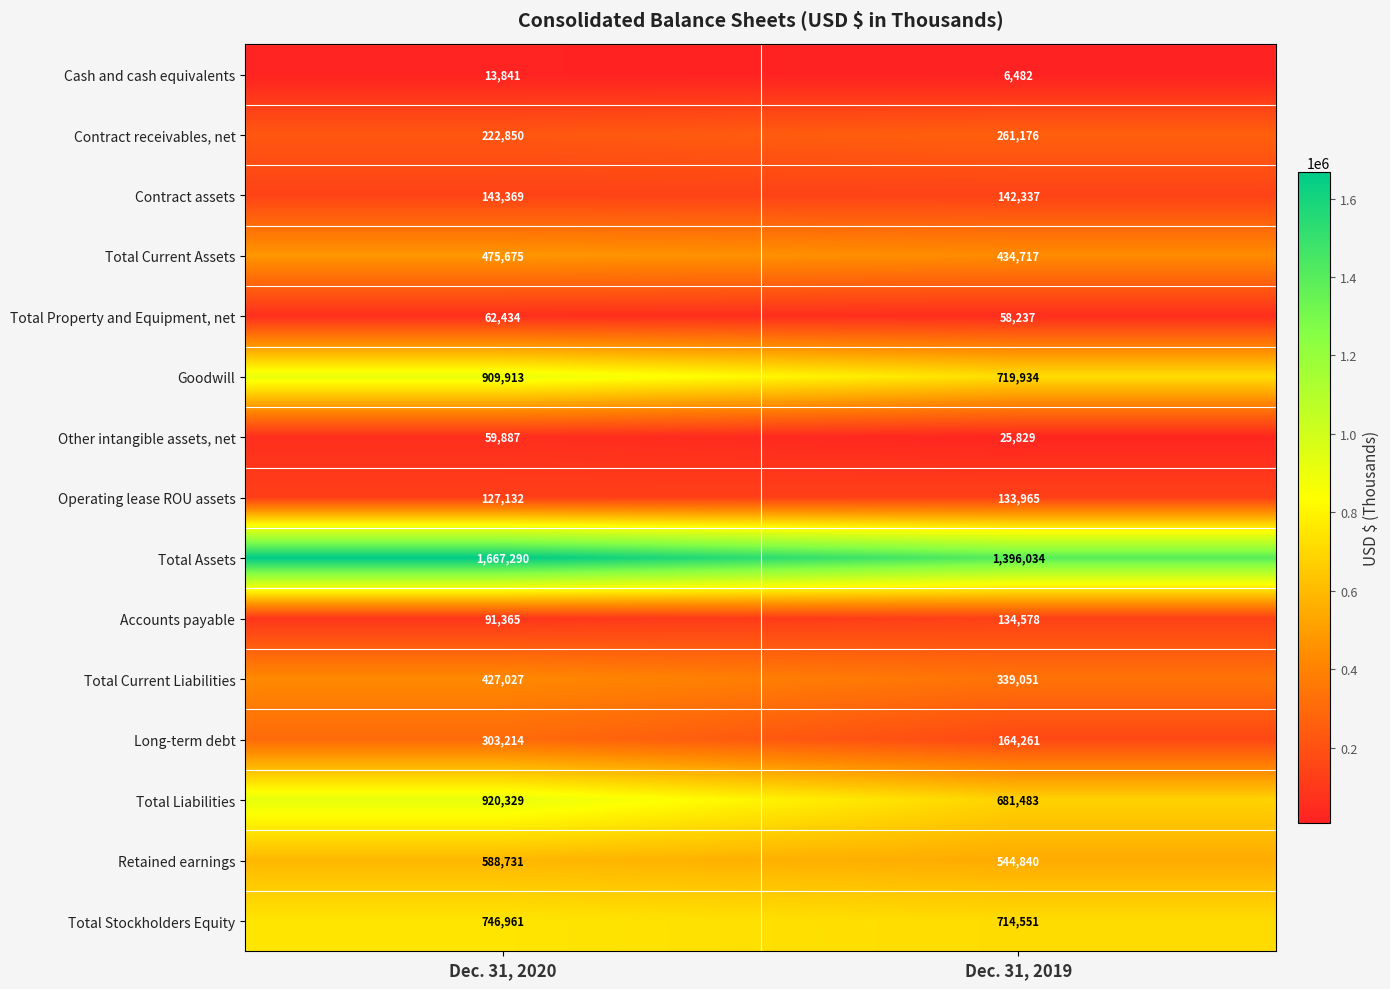

At how many categories does at least one series exceed 962166?

2